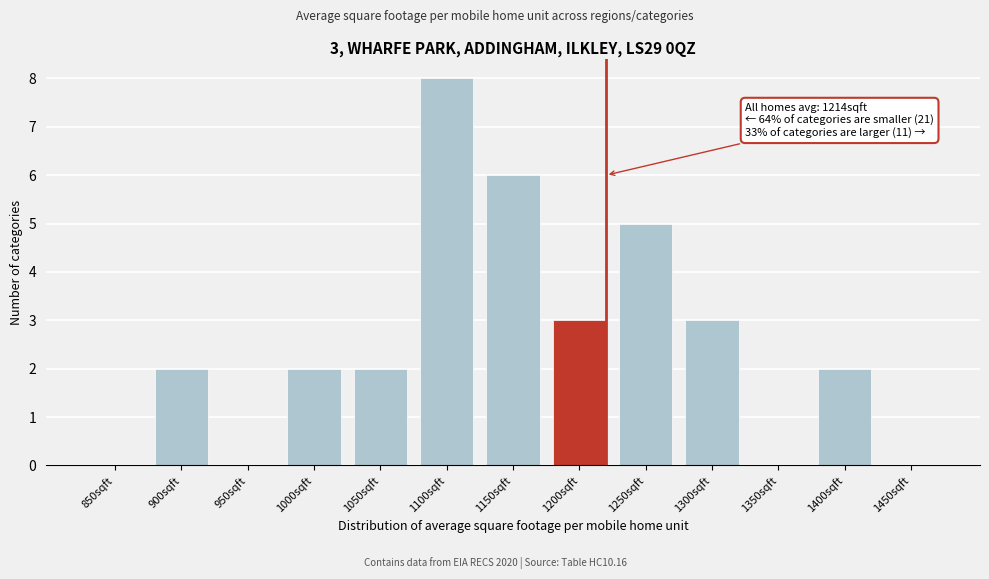

Reading left to right, transcribe all the data shown in this chart.

850sqft=0	900sqft=2	950sqft=0	1000sqft=2	1050sqft=2	1100sqft=8	1150sqft=6	1200sqft=3	1250sqft=5	1300sqft=3	1350sqft=0	1400sqft=2	1450sqft=0